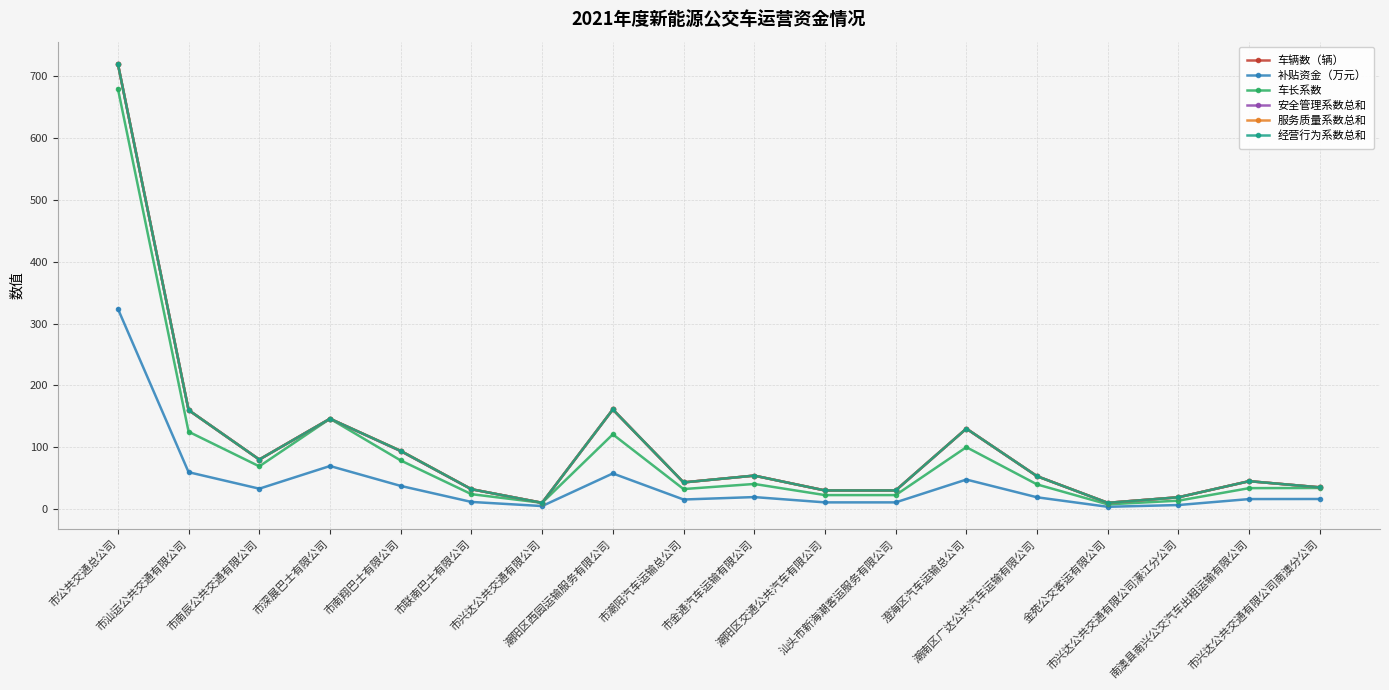

Rank the series by their maximum value, from lowest to highest.

补贴资金（万元）, 车长系数, 车辆数（辆）, 安全管理系数总和, 服务质量系数总和, 经营行为系数总和